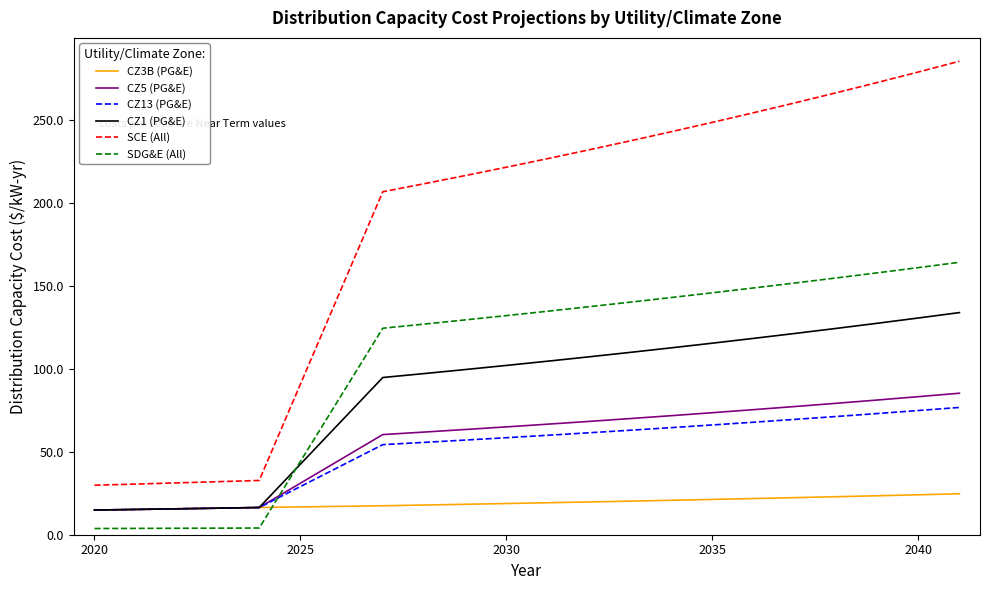

What is the maximum value shown in the chart?

285.2